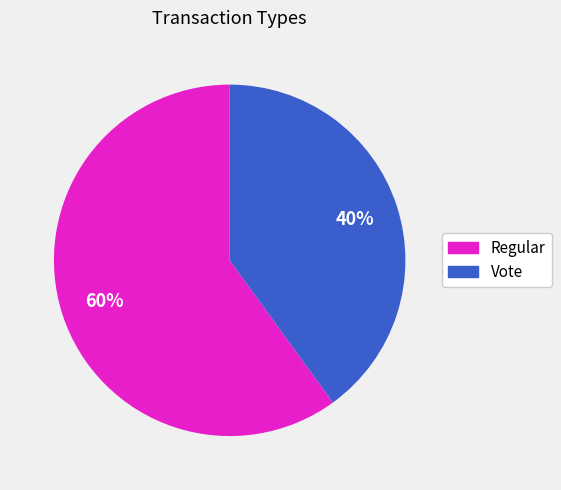

Which category has the biggest portion of the pie?

Regular